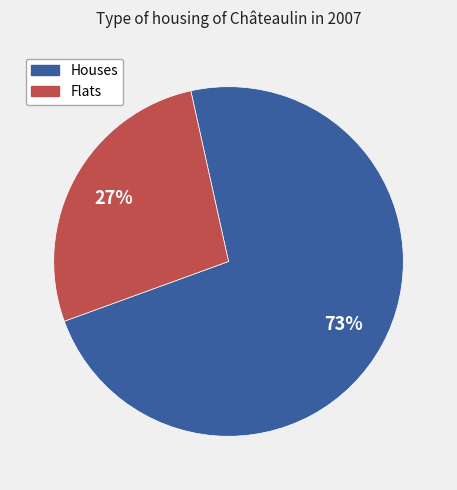

Is there any slice that represents more than half of the pie?

Yes